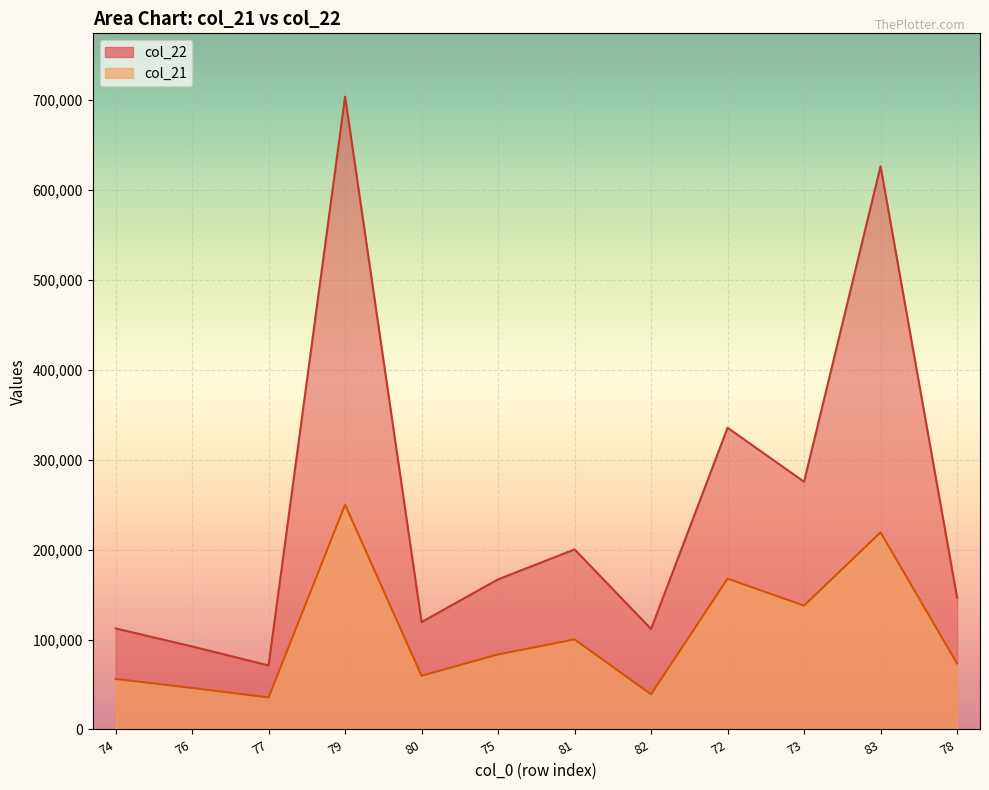

What is the value of the col_22 point at the 10th from the left?

275418.0